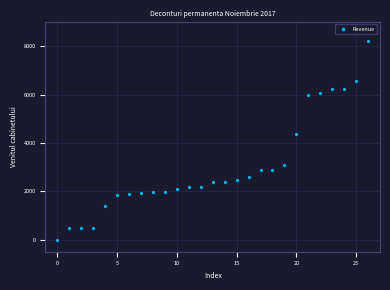

What Y value in the scatter plot is closest to 4105?

4379.2